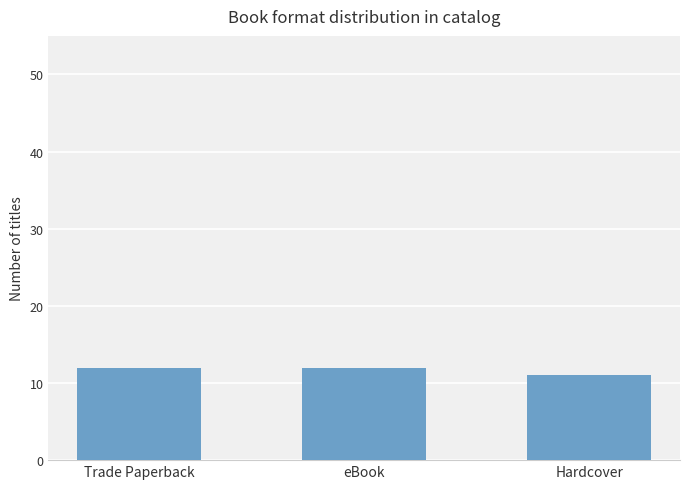

Which category has the lowest value across all series?

Hardcover